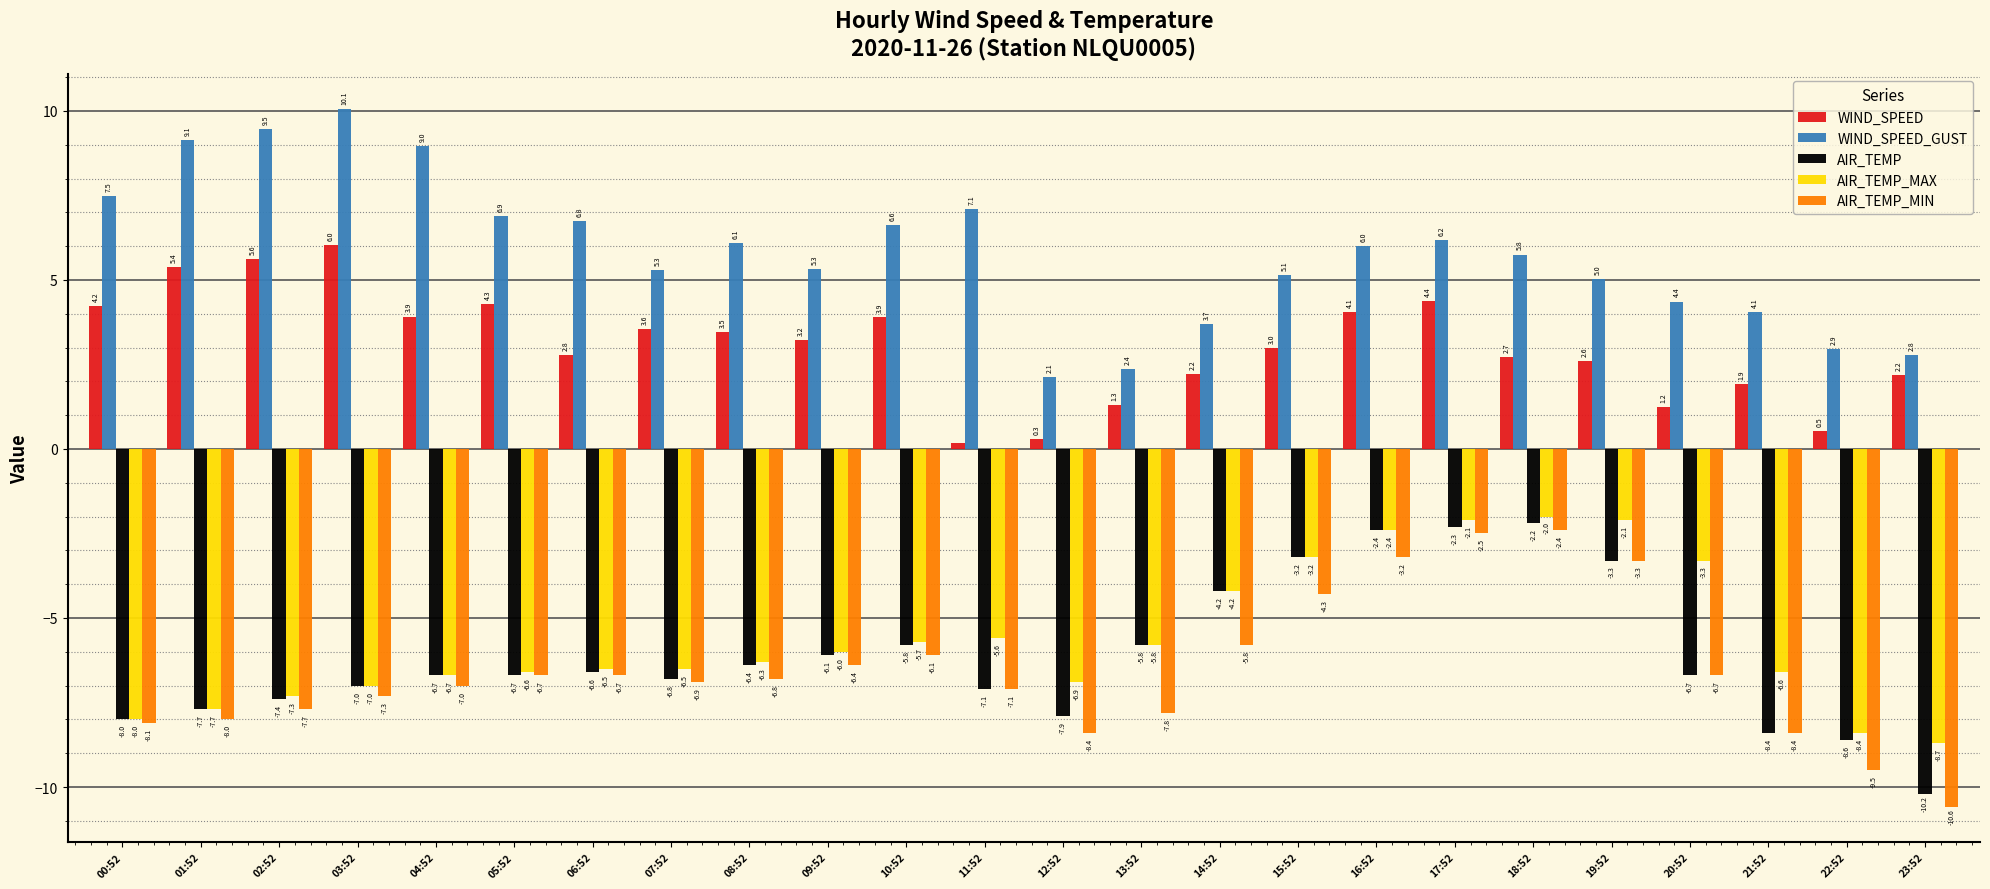

Is it true that AIR_TEMP_MAX equals -6.3 at 08:52?

True